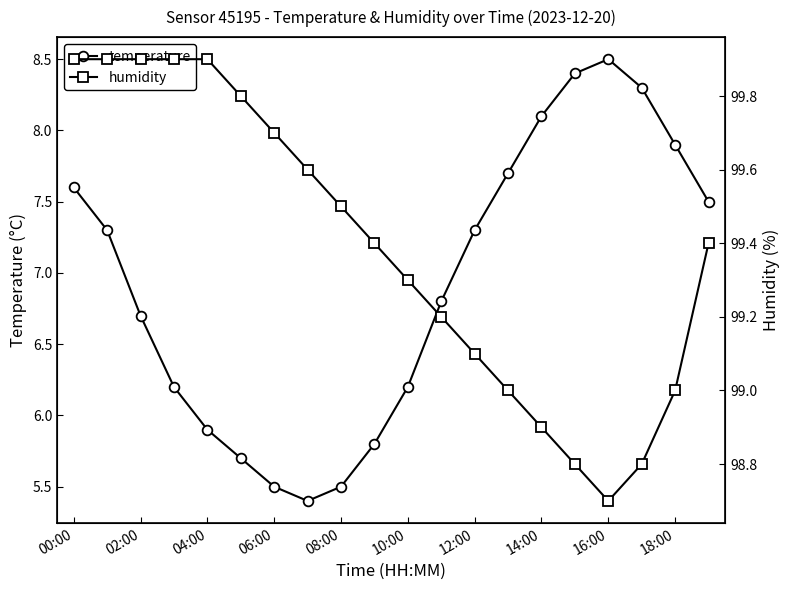

What is the maximum value for temperature?

8.5